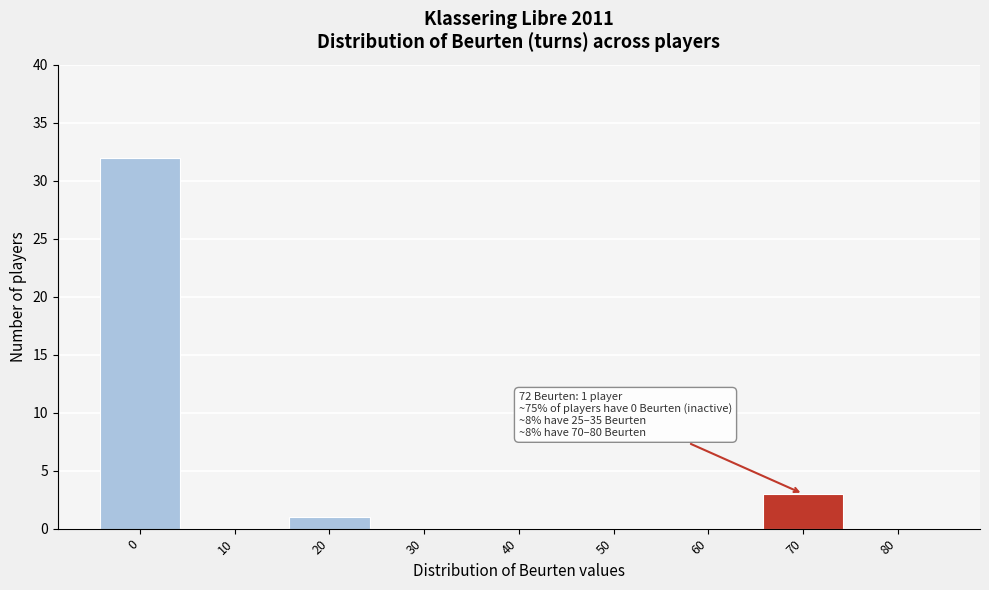

Reading left to right, extract all data points from this chart.

0=32	10=0	20=1	30=0	40=0	50=0	60=0	70=3	80=0